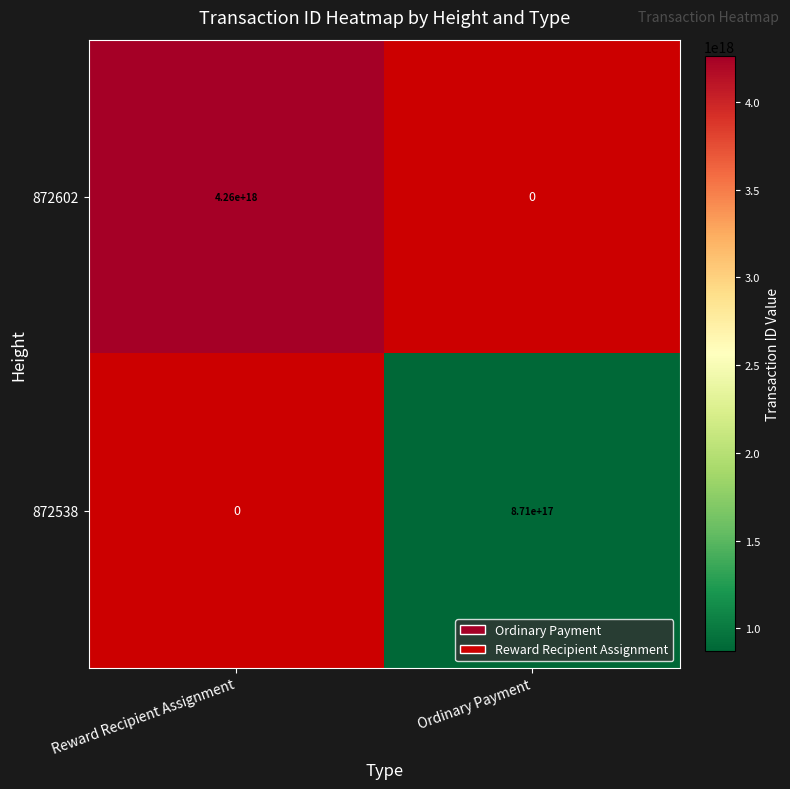

Is the value of 872538 at Ordinary Payment greater than the value of 872602 at Reward Recipient Assignment?

No